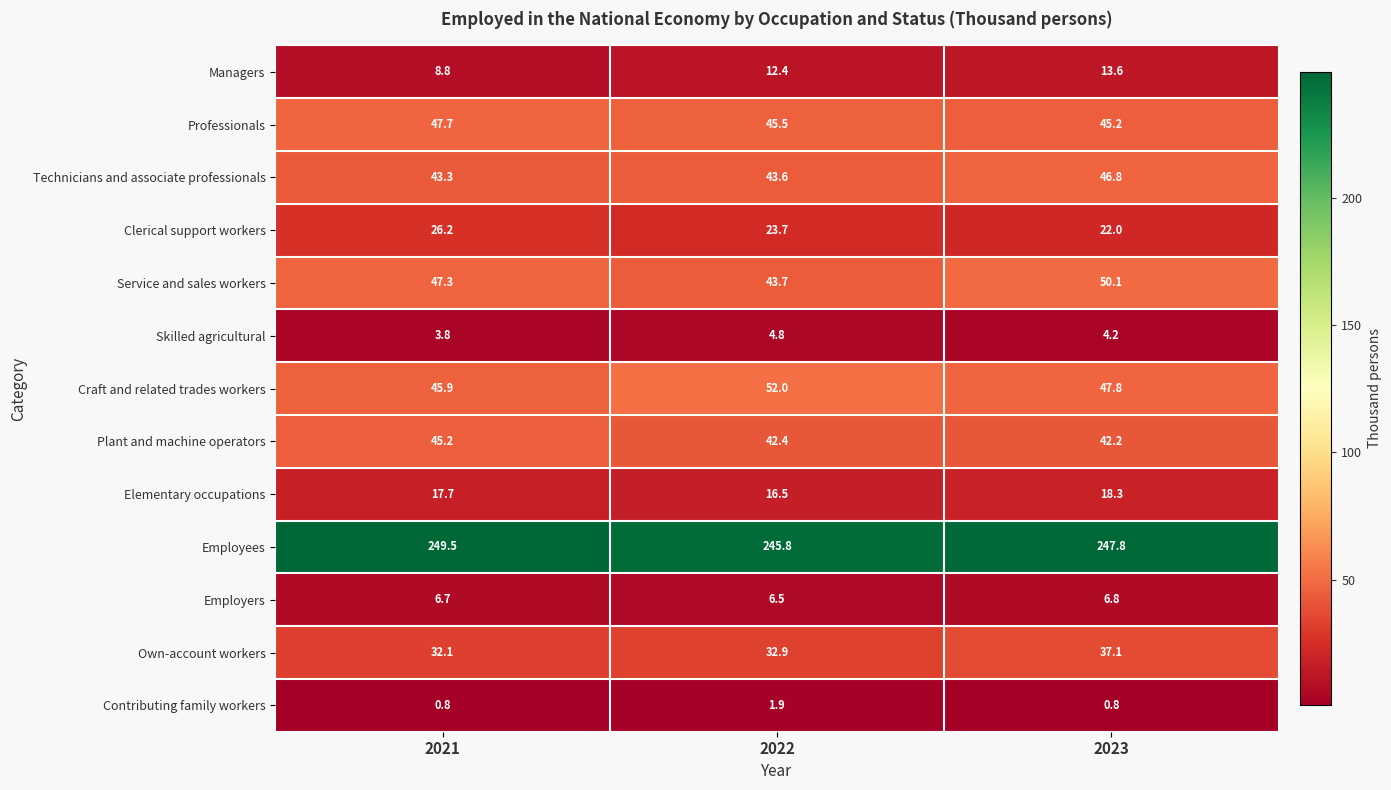

How many values in the Clerical support workers series are below 23?

1